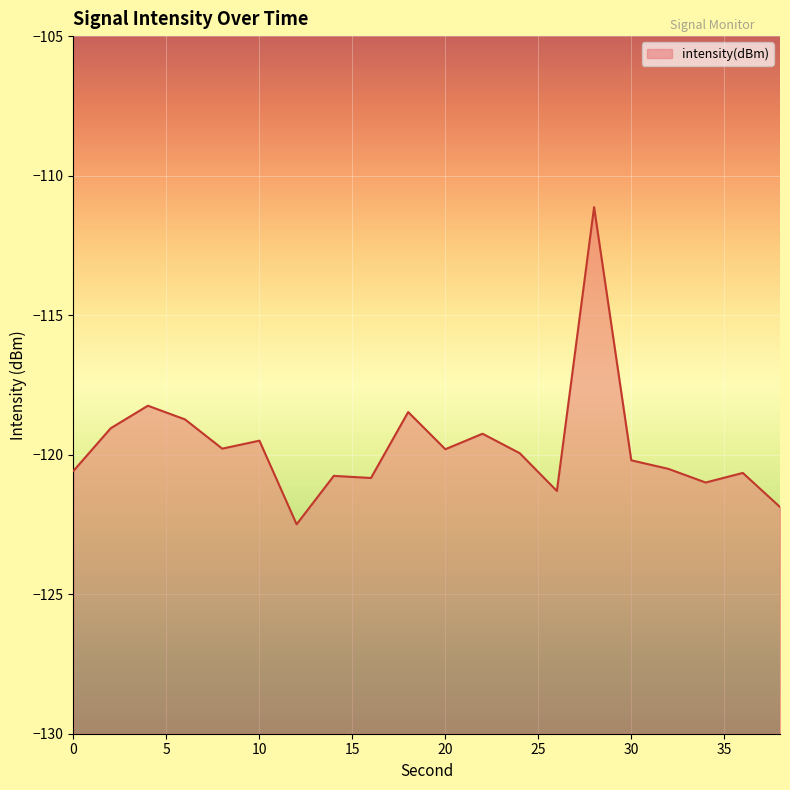

Reading left to right, list all the values displayed in this chart.

-120.6	-119.1	-118.2	-118.7	-119.8	-119.5	-122.5	-120.8	-120.8	-118.5	-119.8	-119.2	-119.9	-121.3	-111.1	-120.2	-120.5	-121.0	-120.7	-121.9